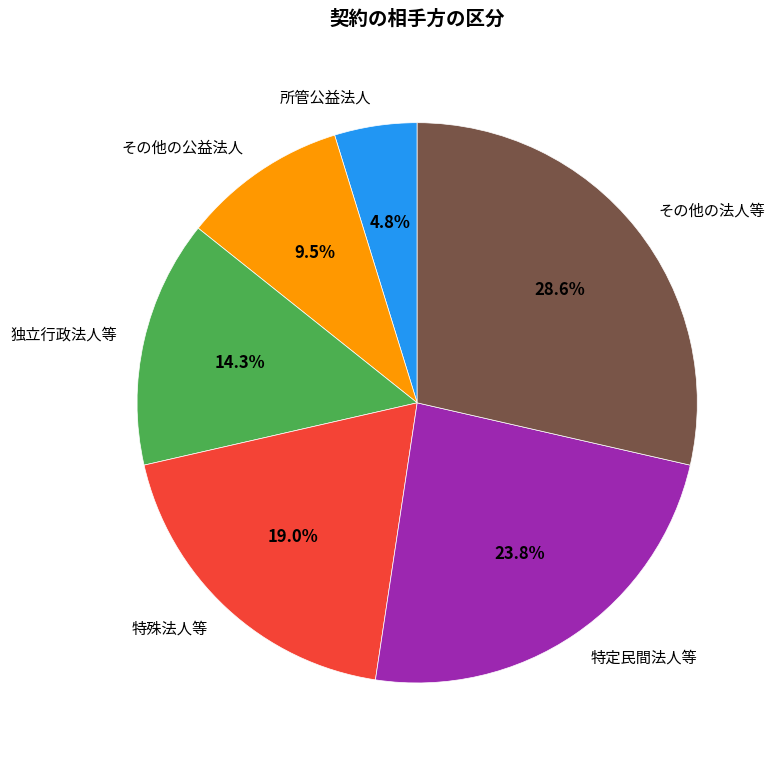

How many slices are in this pie chart?

6